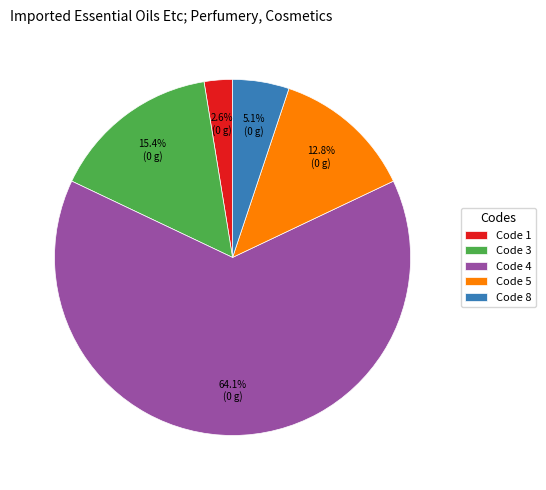

Count the number of slices in the pie.

5